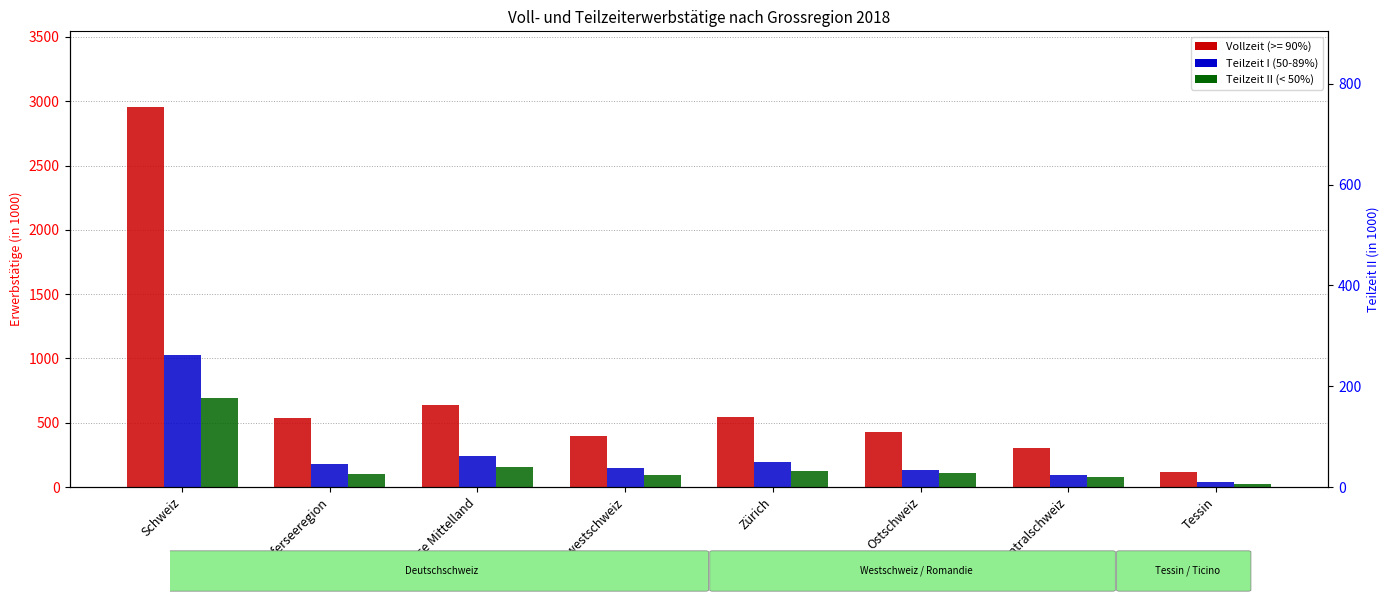

At which category is the sum across all series the highest?

Schweiz